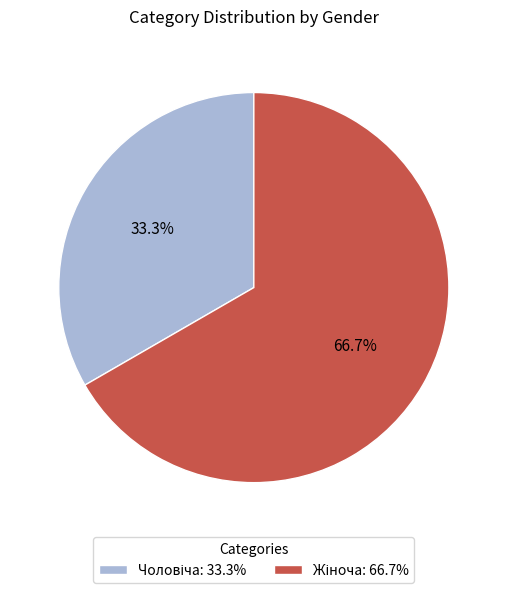

Is there any slice that represents more than half of the pie?

Yes